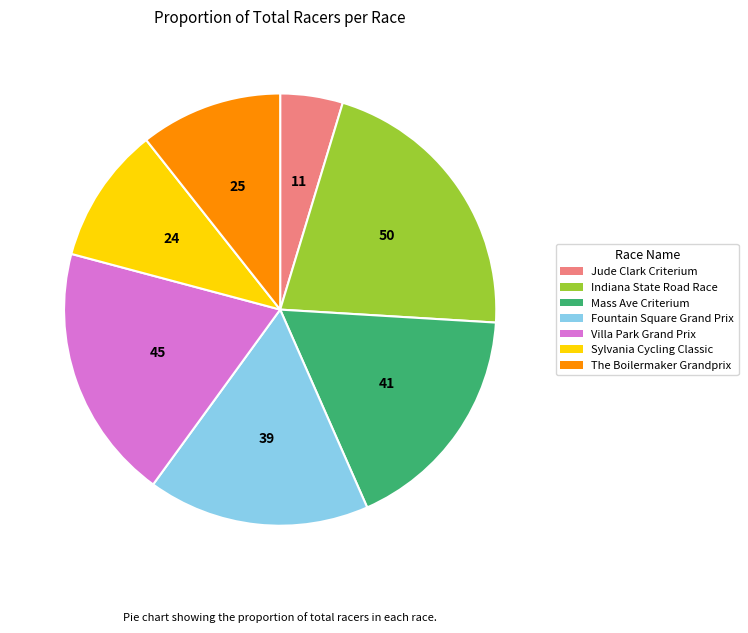

Does Sylvania Cycling Classic represent more than half of the total?

No